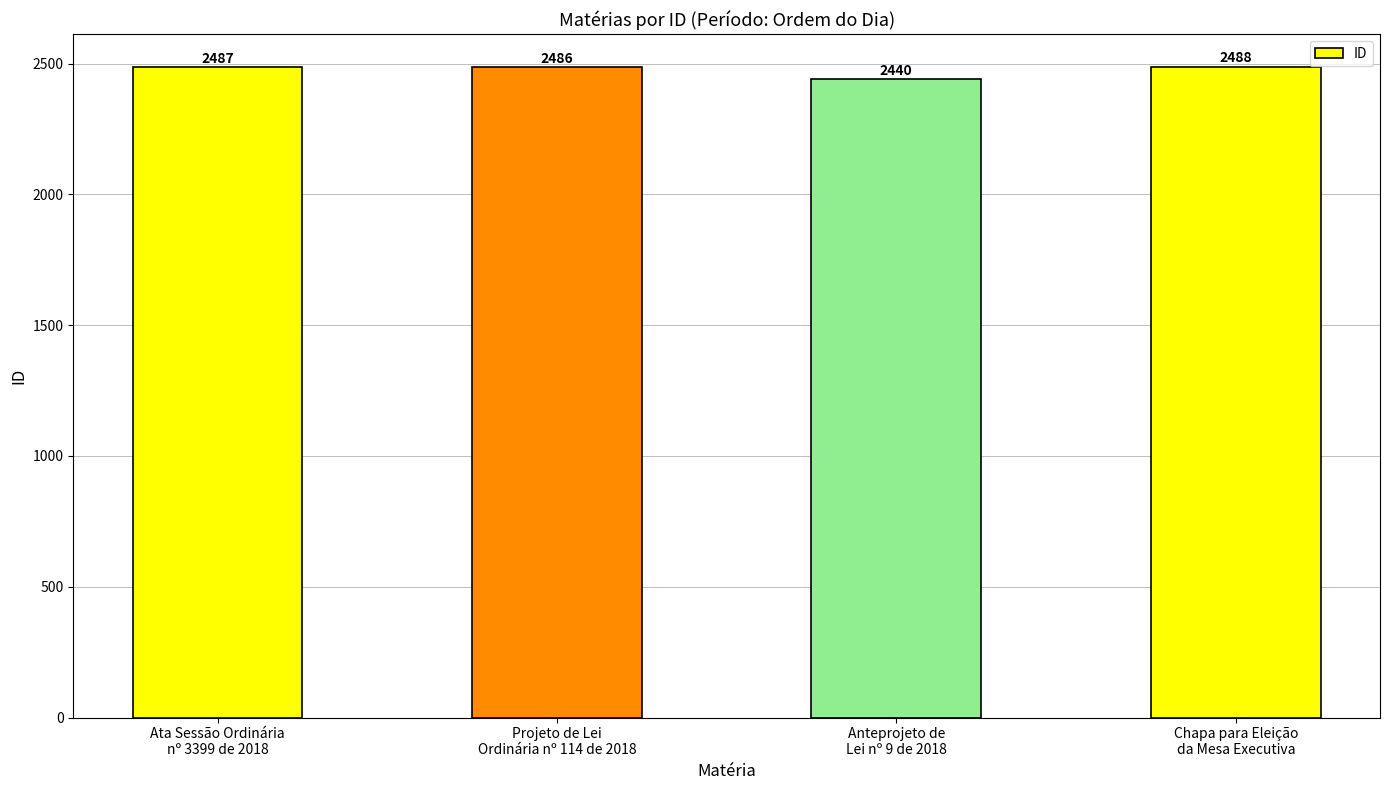

True or false: the data shows 2440 at Anteprojeto de
Lei nº 9 de 2018.

True